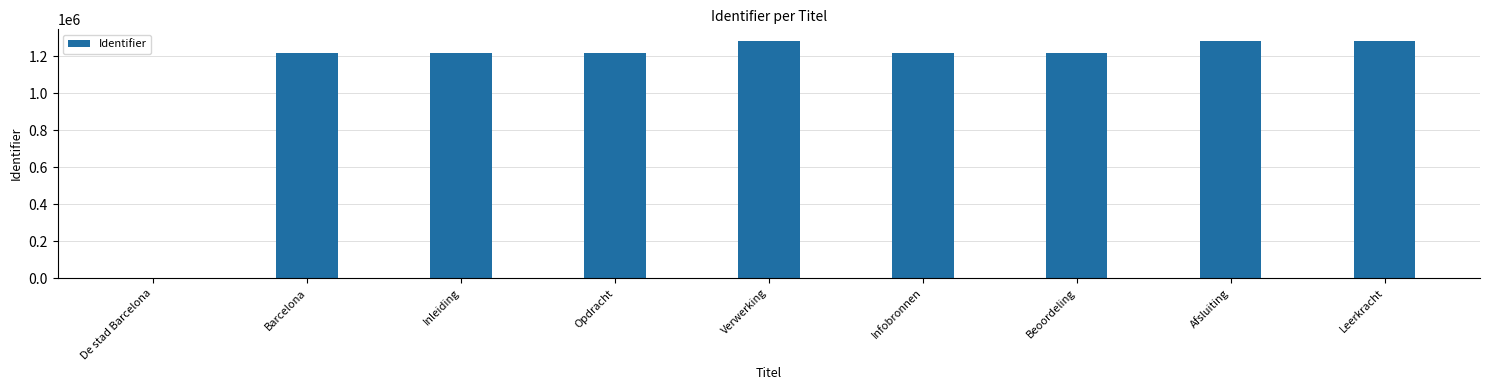

What is the sum of the values at Barcelona and De stad Barcelona?

1218515